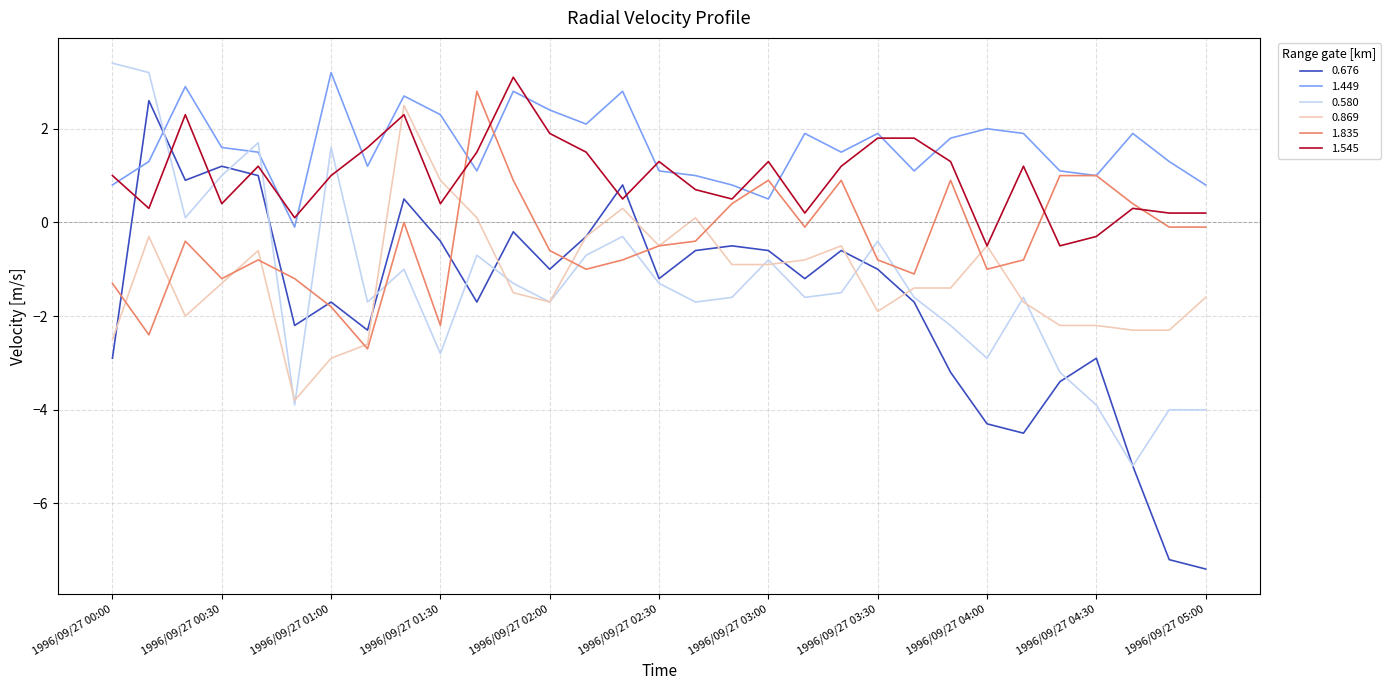

True or false: 1.449 and 0.580 cross at least once.

True